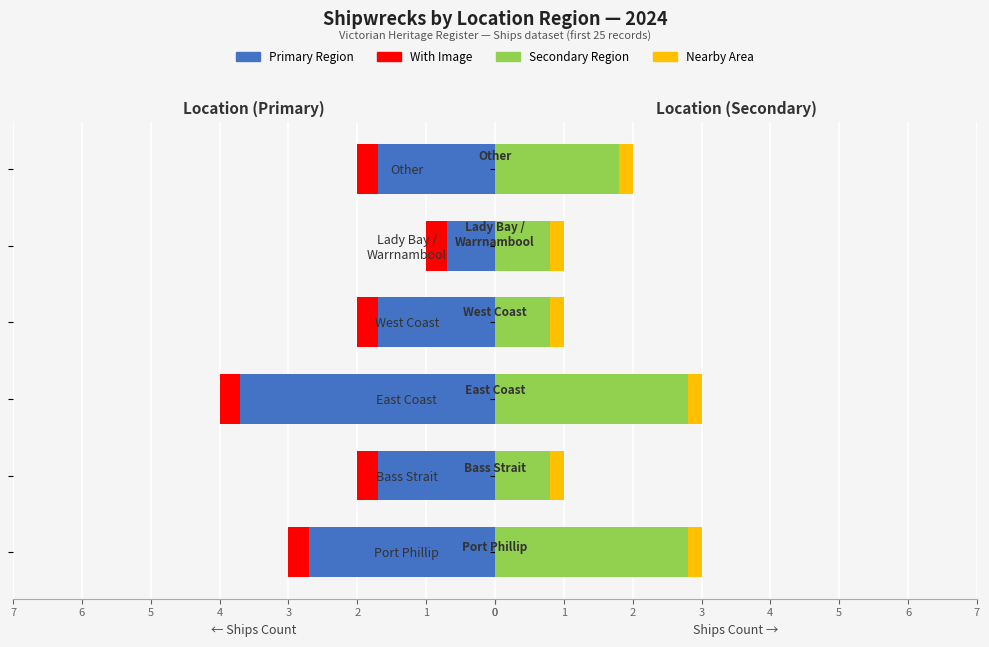

Rank the categories by With Image value from lowest to highest.

0, 1, 2, 3, 4, 5